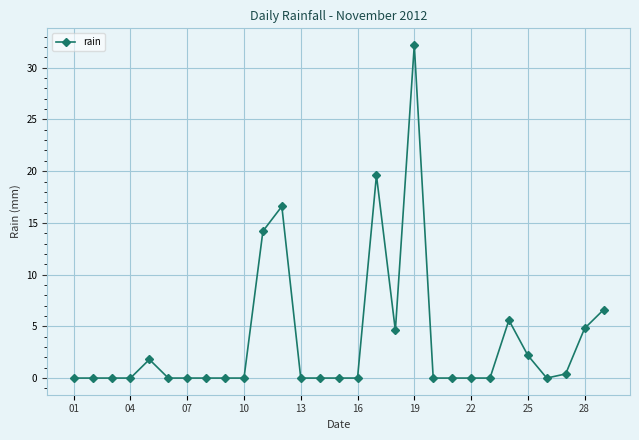

Reading right to left, list all the values displayed in this chart.

6.6	4.8	0.4	0.0	2.2	5.6	0.0	0.0	0.0	0.0	32.2	4.6	19.6	0.0	0.0	0.0	0.0	16.6	14.2	0.0	0.0	0.0	0.0	0.0	1.8	0.0	0.0	0.0	0.0